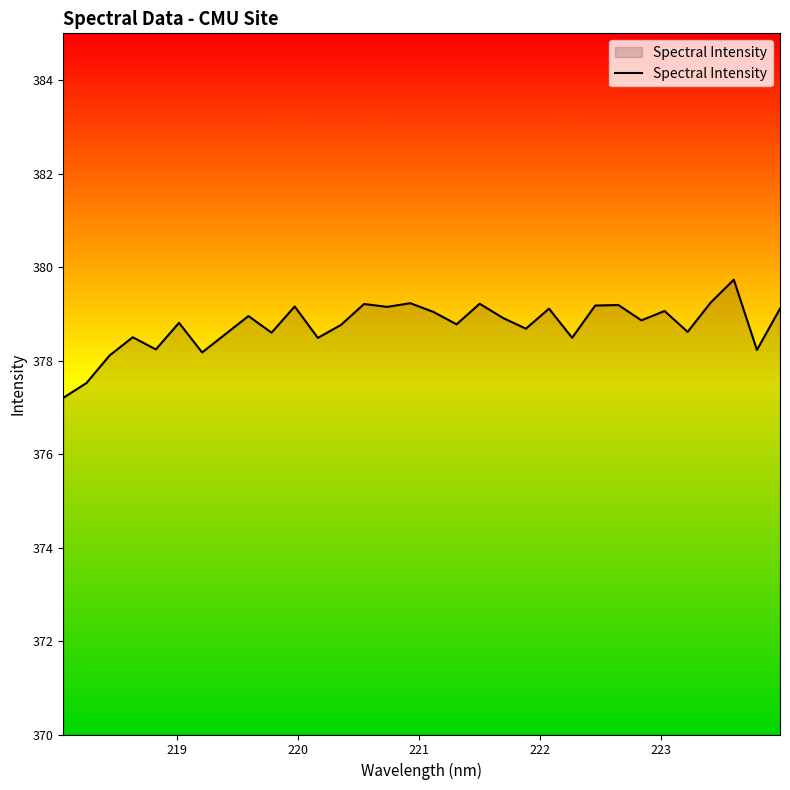

What is the greatest value displayed?

379.7